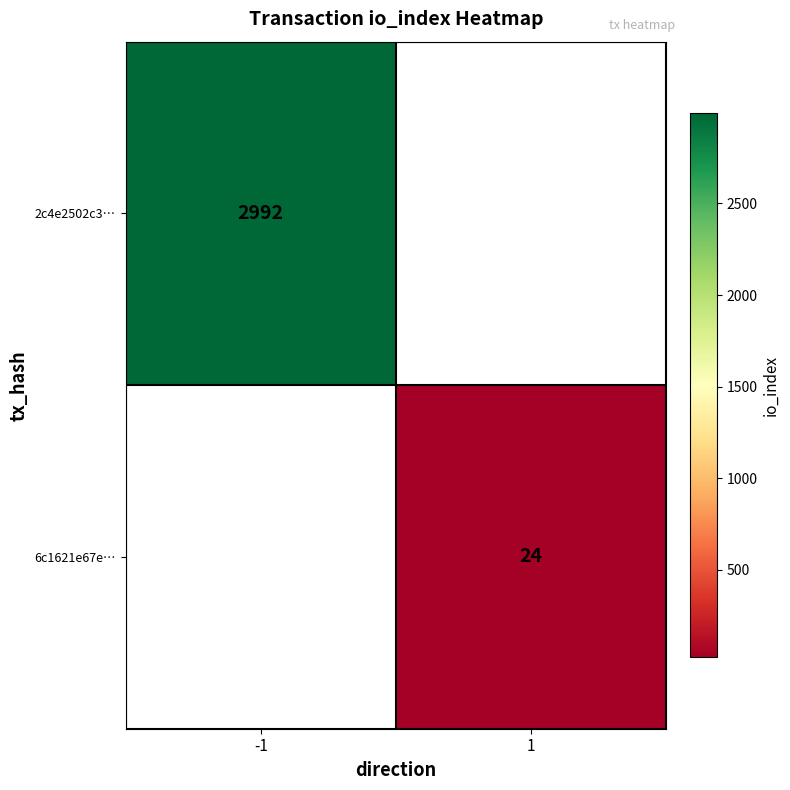

Is it true that 6c1621e67e… equals 15.8 at 1?

False